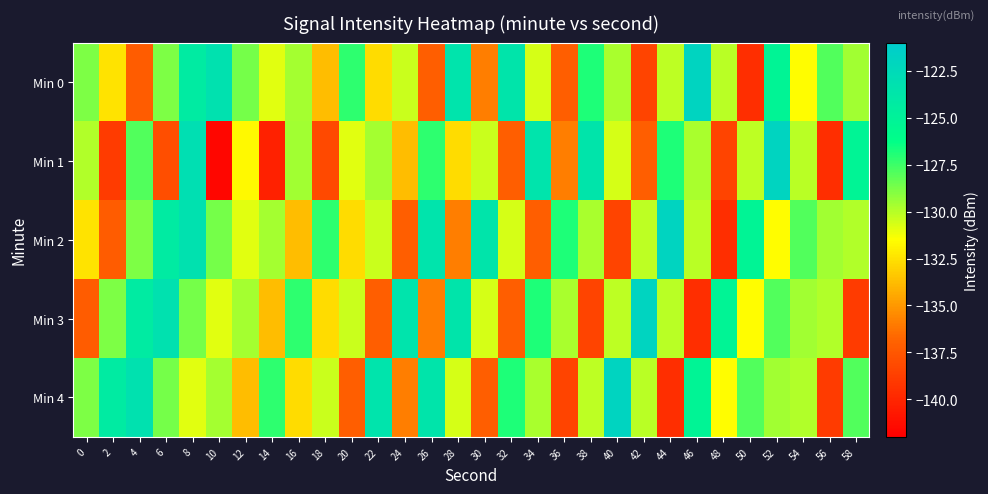

What is the greatest value displayed?

-121.9